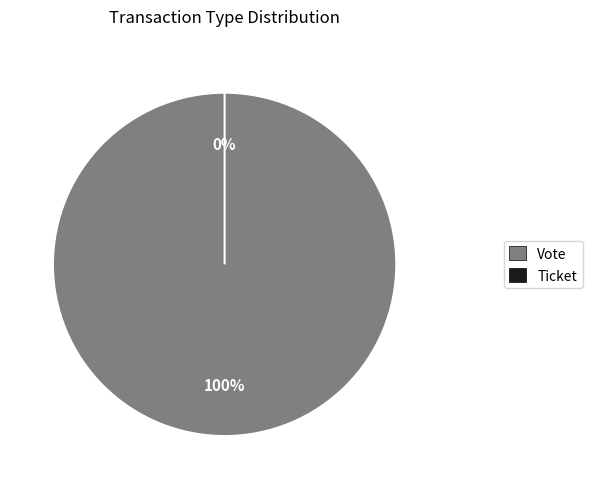

Count the number of slices in the pie.

2